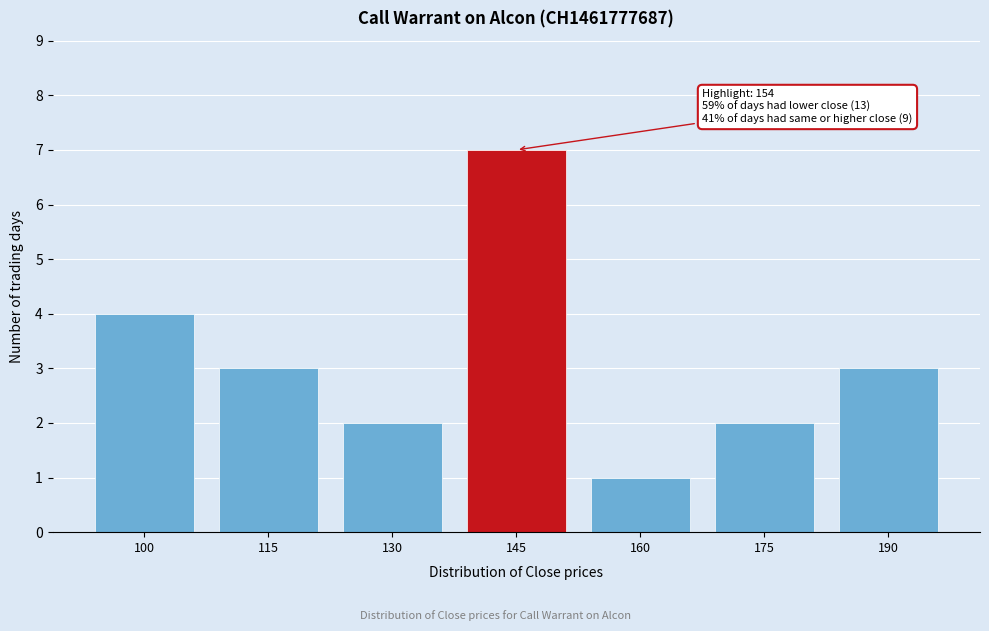

Reading left to right, extract all data points from this chart.

100=4	115=3	130=2	145=7	160=1	175=2	190=3